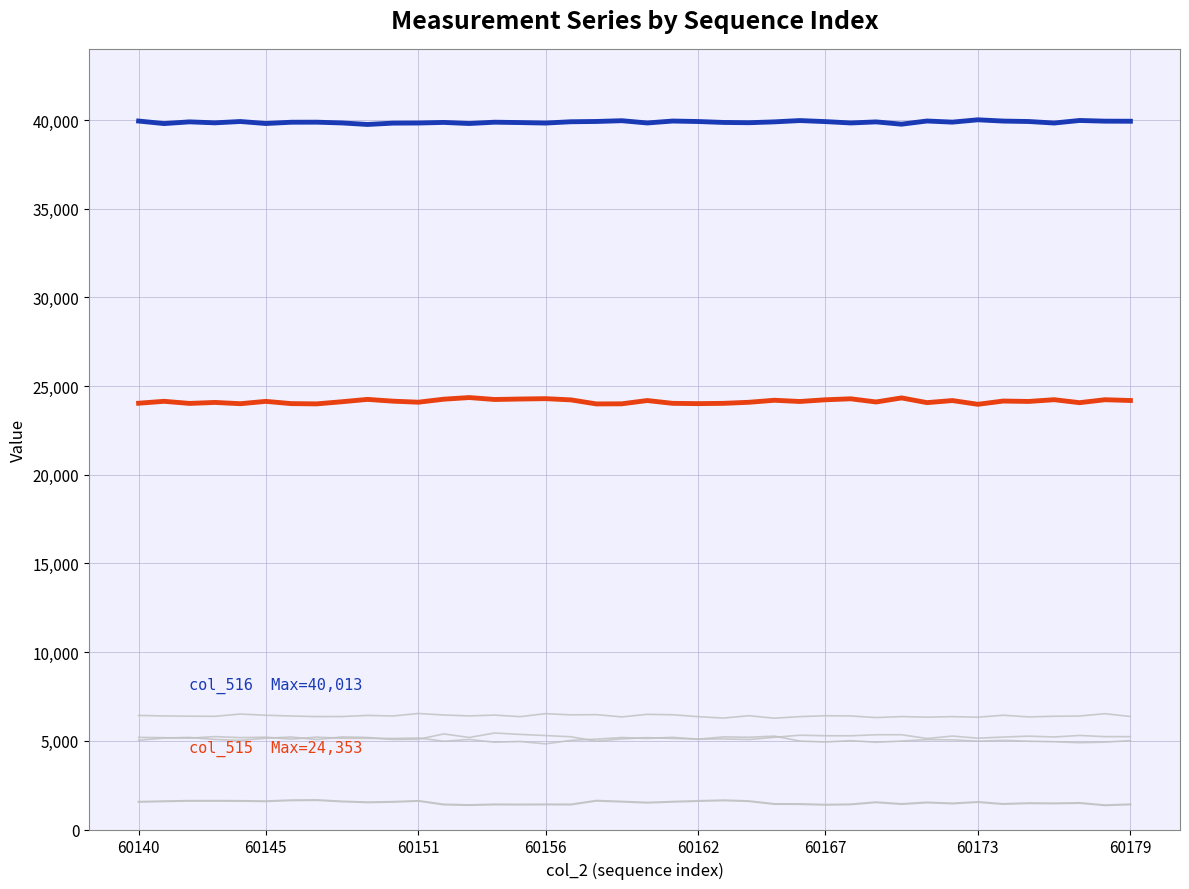

Is this an area chart (filled region under the line)?

No